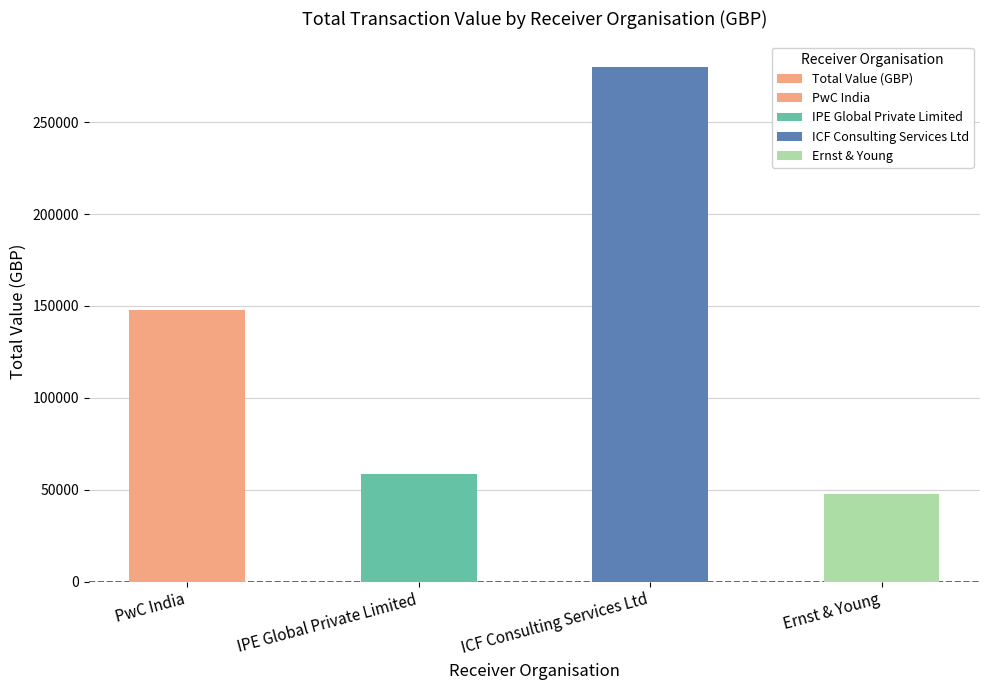

List the labels in order of value, largest first.

ICF Consulting Services Ltd, PwC India, IPE Global Private Limited, Ernst & Young